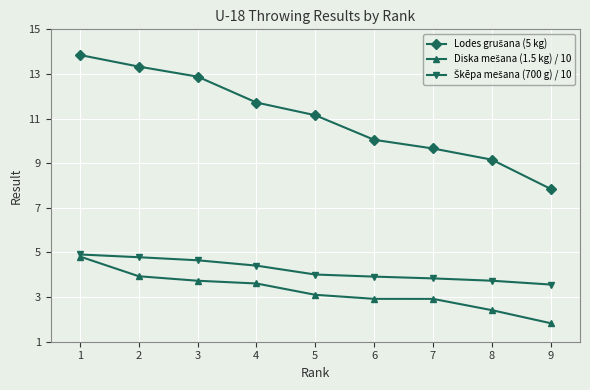

What is the spread (max minus min) of values at 7?

6.7